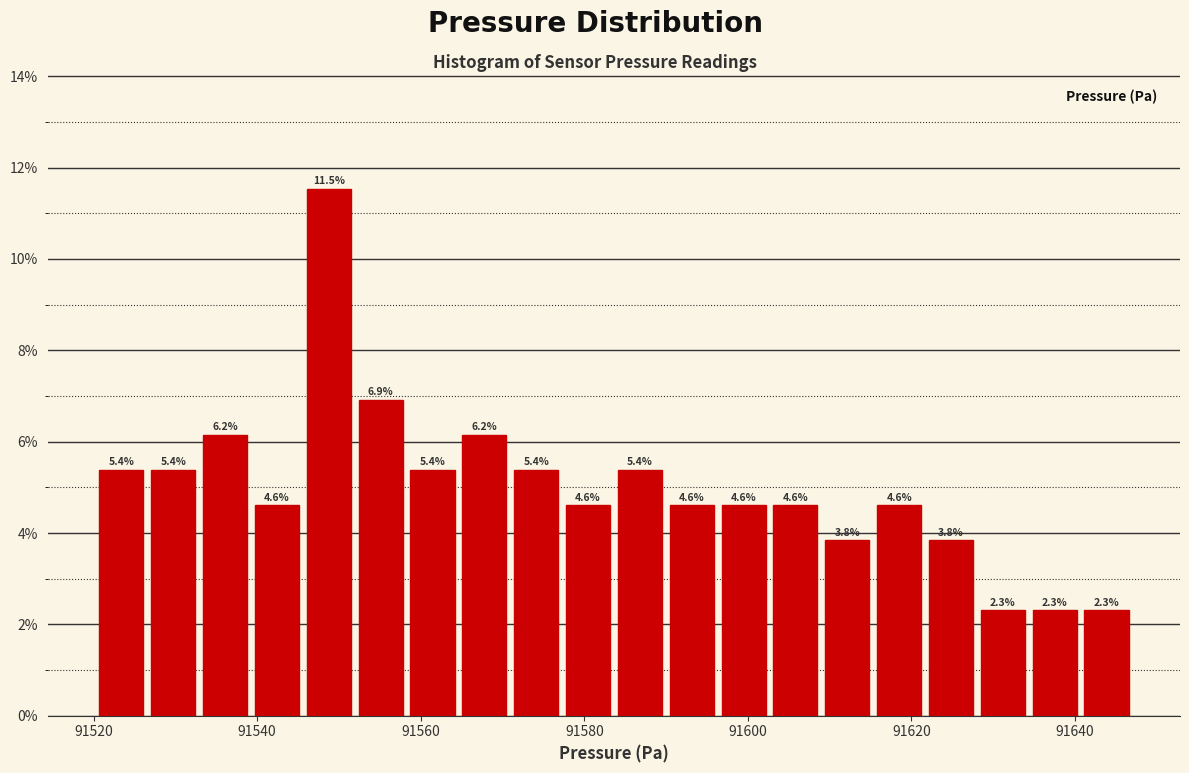

Around what value on the x-axis is the tallest bar? Give the approximate position of its centre, as read against the axis.

91548